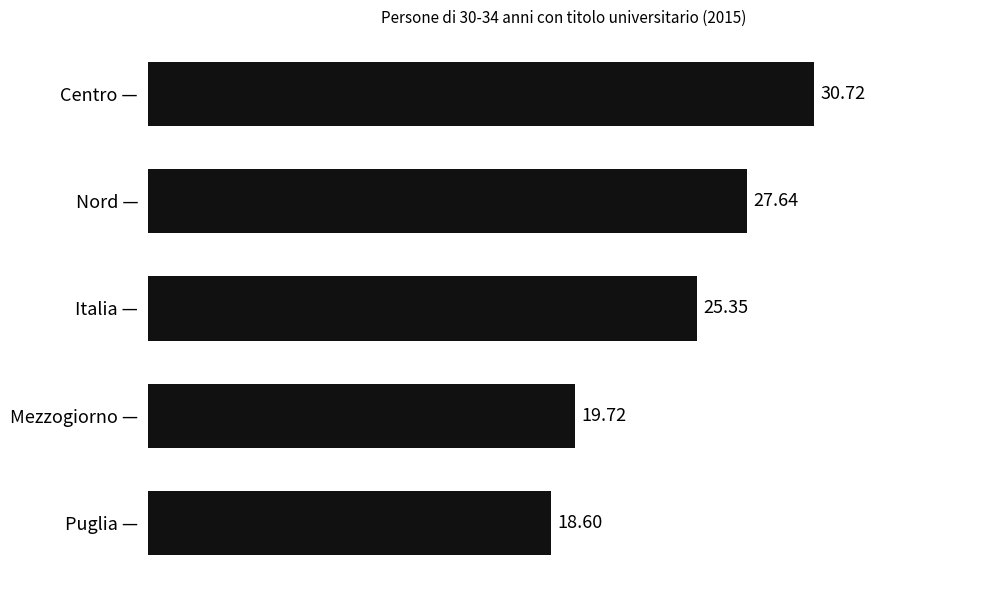

What is the difference between the values at Italia — and Nord —?

2.3